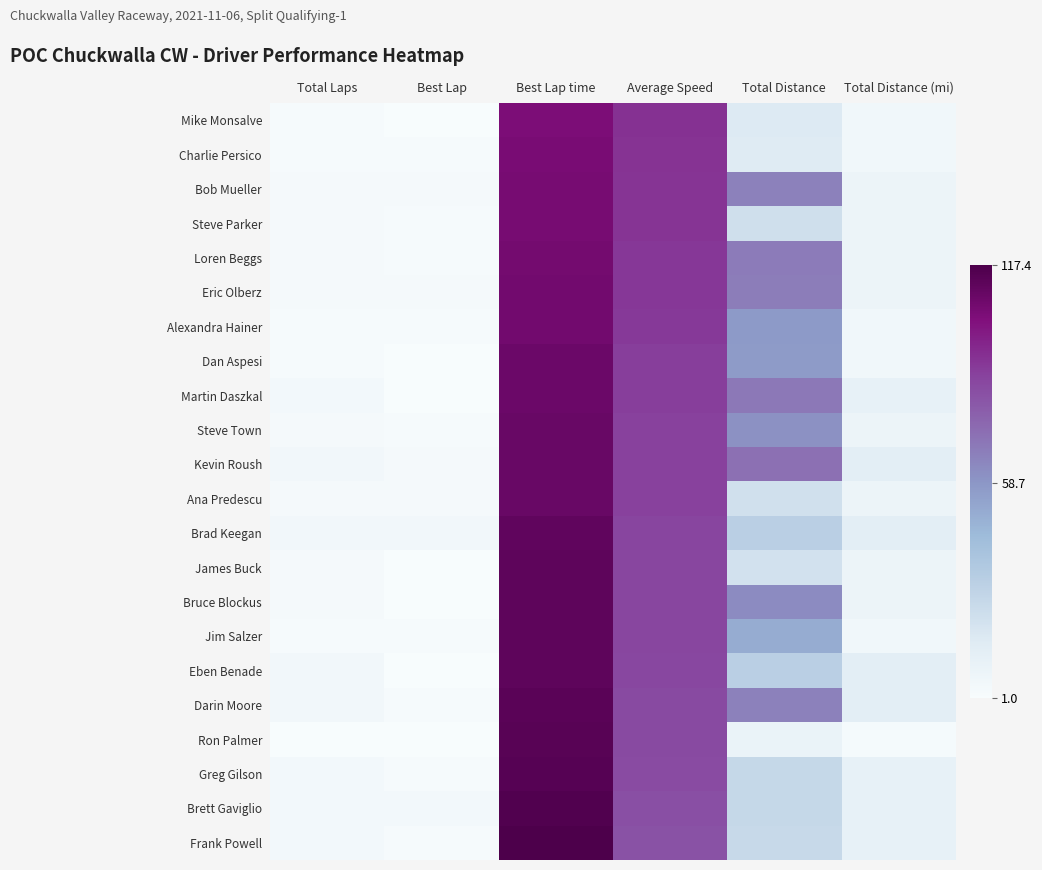

What is the total value across all series at Average Speed?

1932.1